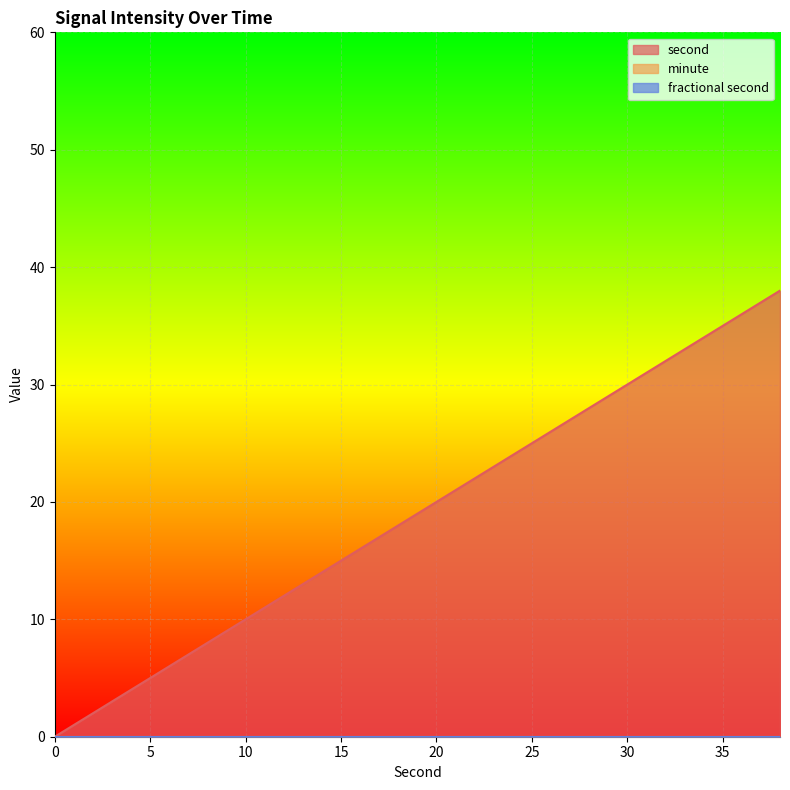

Reading left to right, list all the values displayed in this chart.

second: 0	2	4	6	8	10	12	14	16	18	20	22	24	26	28	30	32	34	36	38
minute: 0	0	0	0	0	0	0	0	0	0	0	0	0	0	0	0	0	0	0	0
fractional second: 0	0	0	0	0	0	0	0	0	0	0	0	0	0	0	0	0	0	0	0